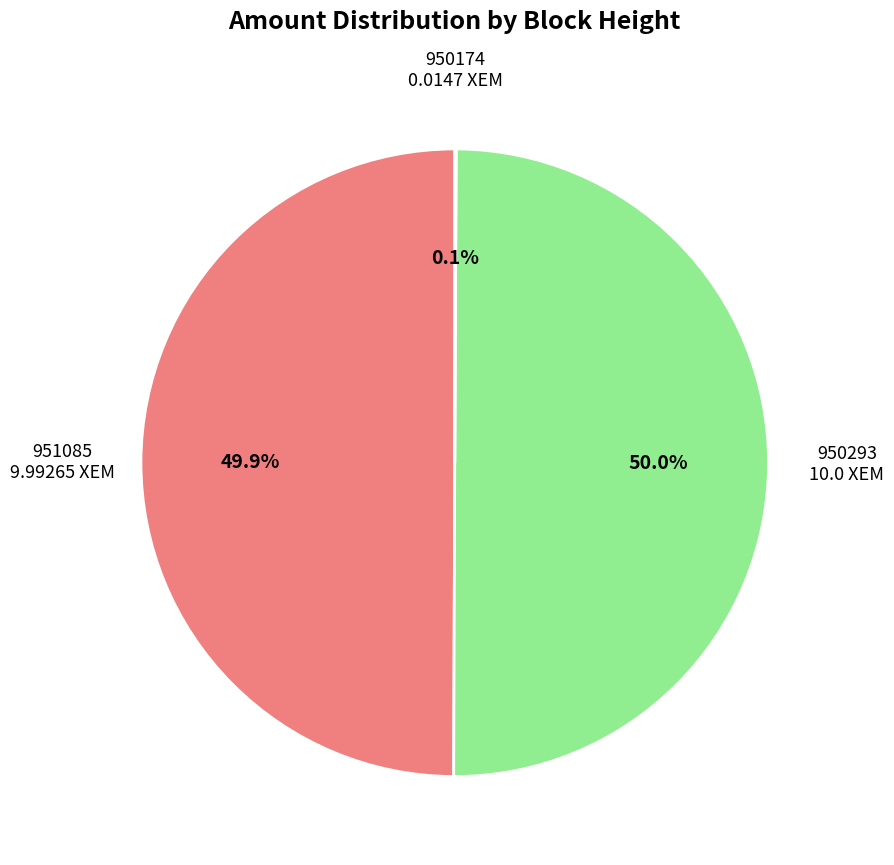

What portion of the pie excludes 951085?

50.1%